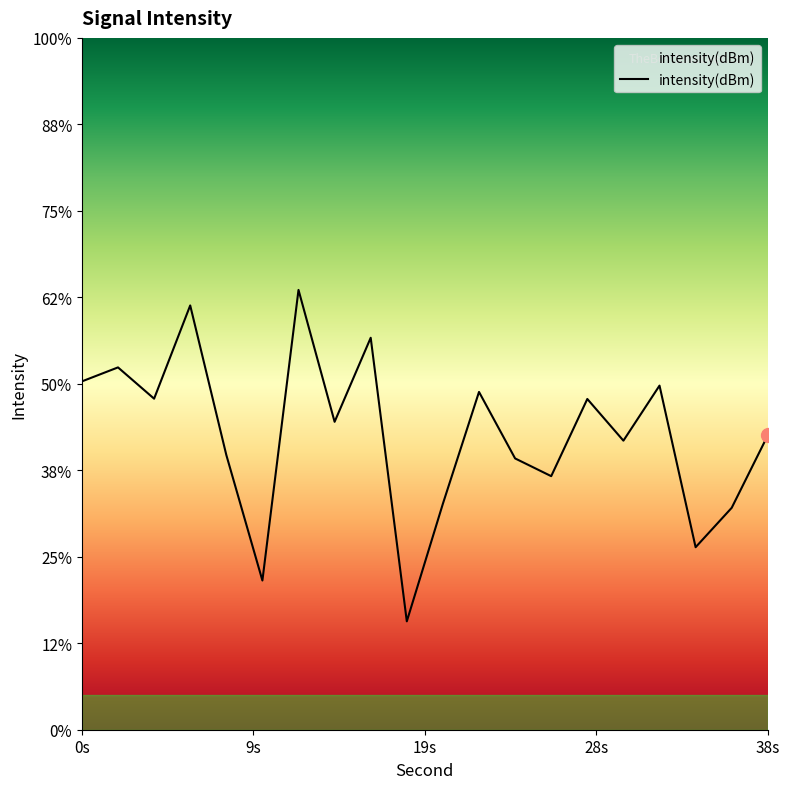

What is the difference between the values at 28 and 16?

3.5